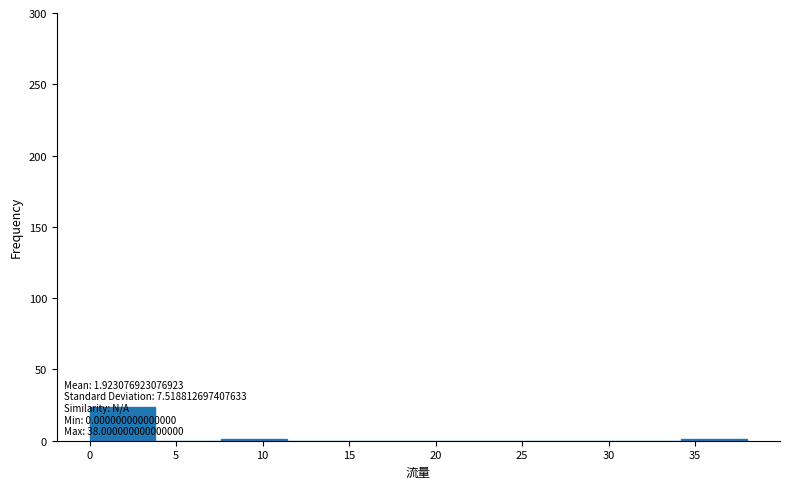

Which range on the x-axis has the tallest bar?

0.0 to 3.8